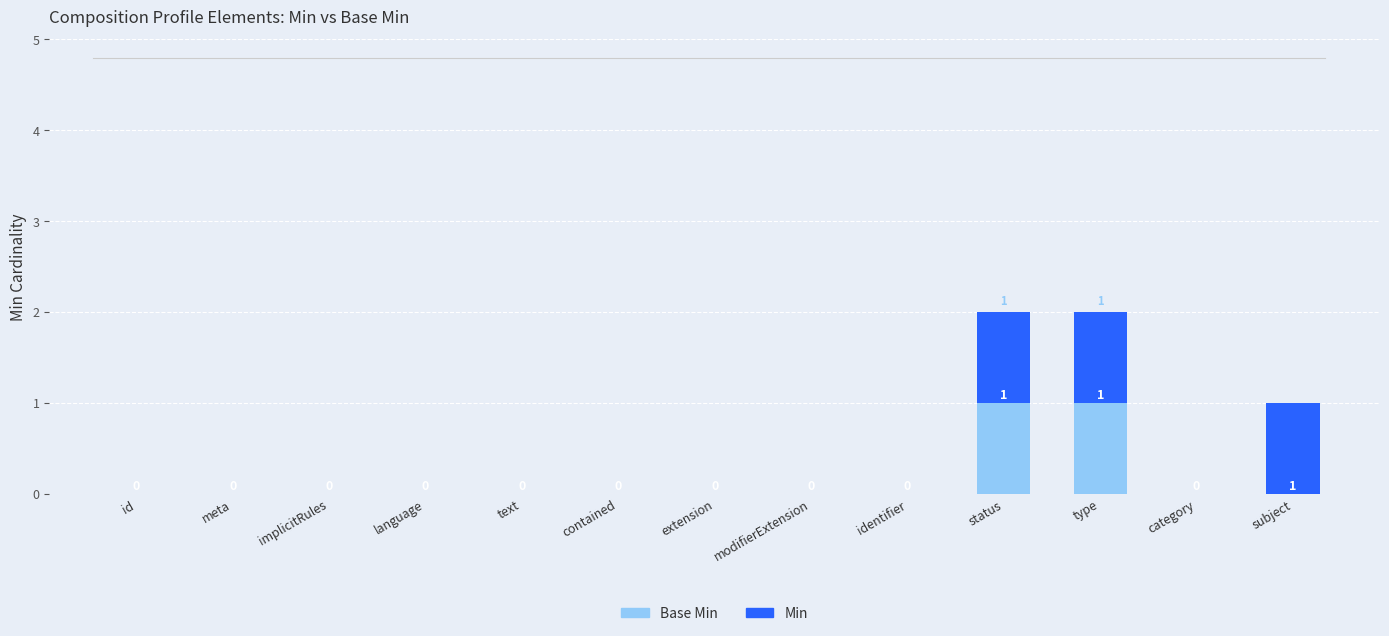

Count the number of data series in this chart.

2